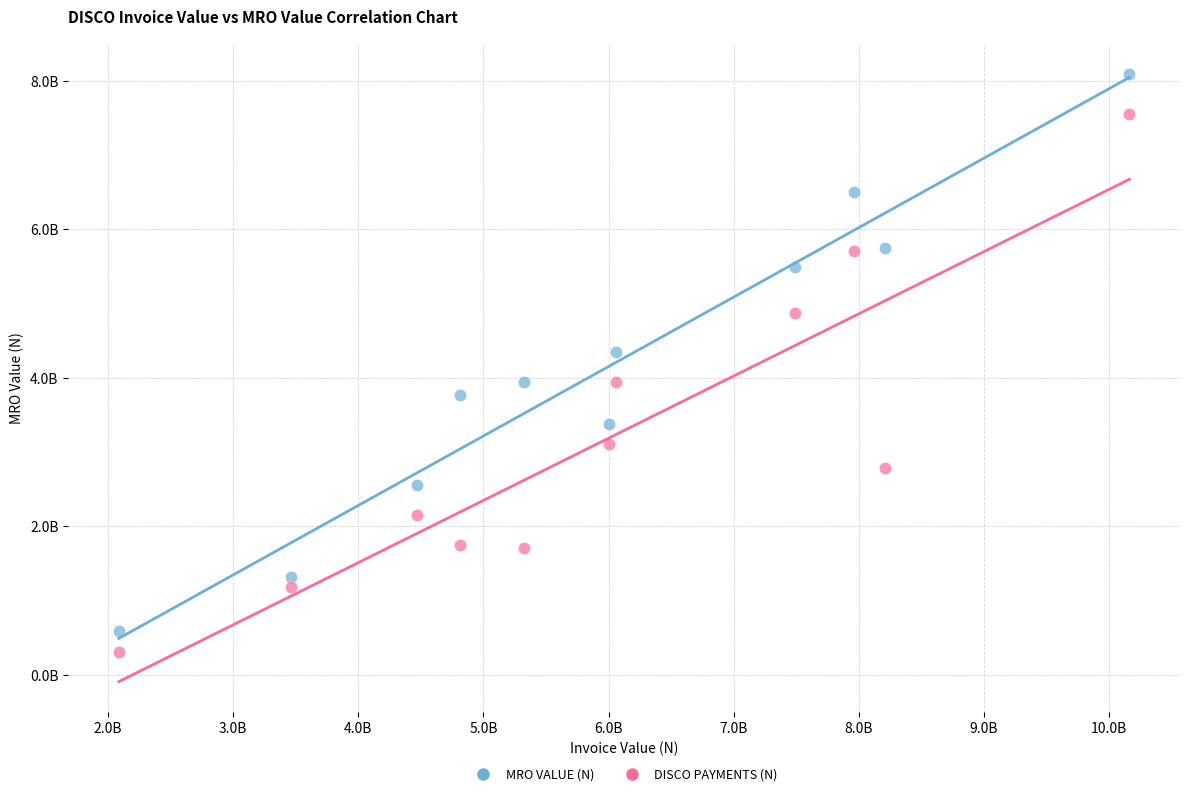

Which series contains the highest Y value?

MRO VALUE (N)